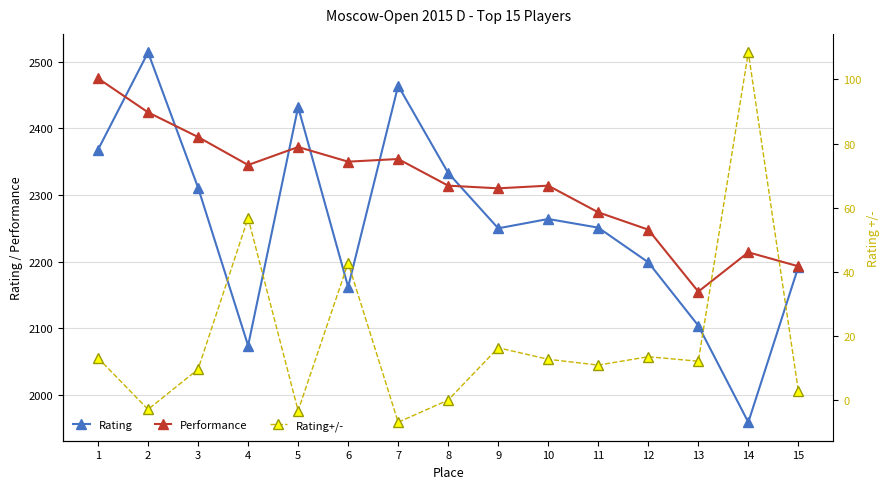

The Rating series shows 2432.0 at 5. True or false?

True